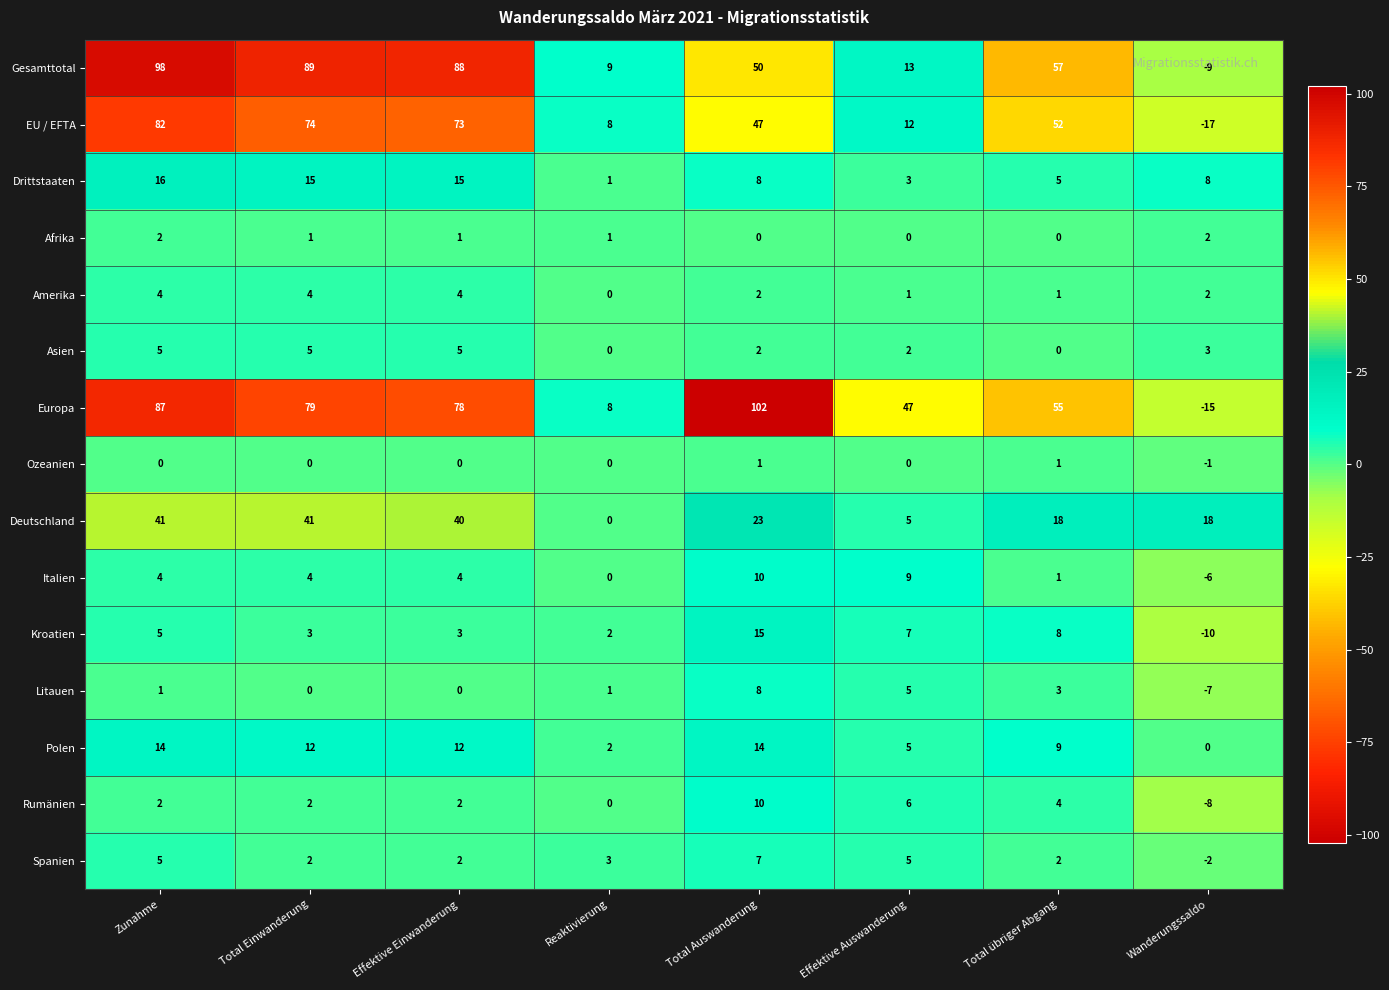

At which category is the sum across all series the highest?

Zunahme